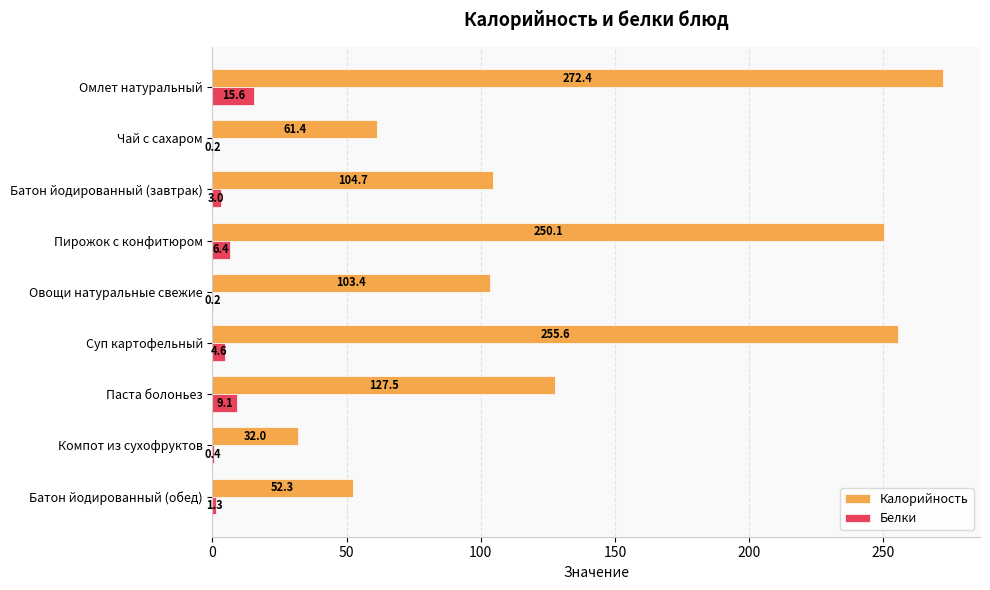

What is the sum of the Калорийность values at Омлет натуральный and Чай с сахаром?

333.8